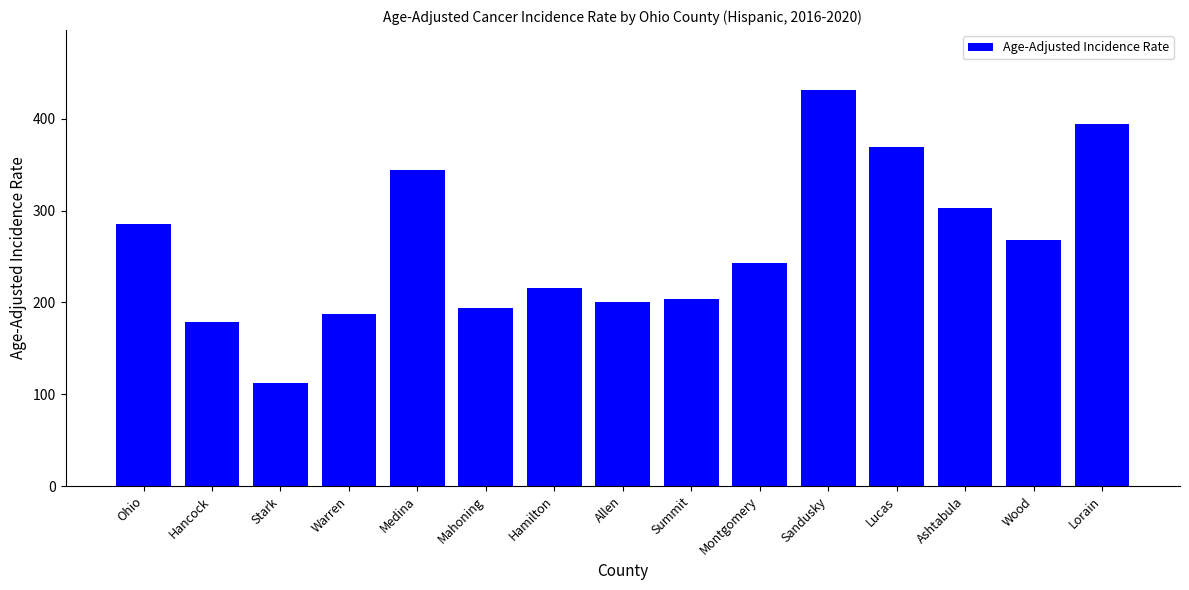

Which has a higher value, Hamilton or Medina?

Medina